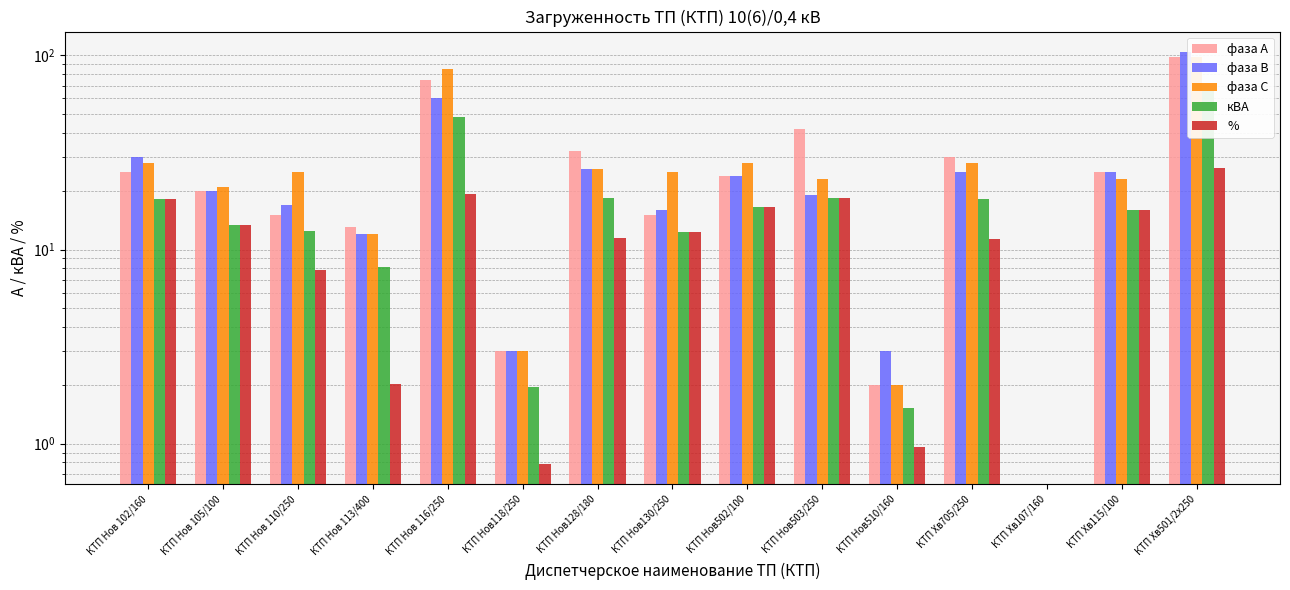

How many groups of bars are there?

15